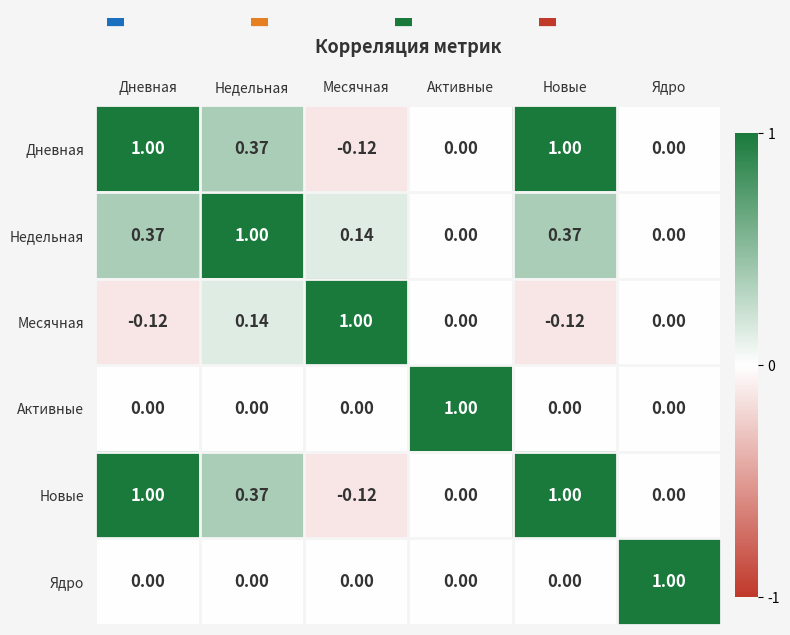

At which label does Месячная first exceed 0?

Недельная